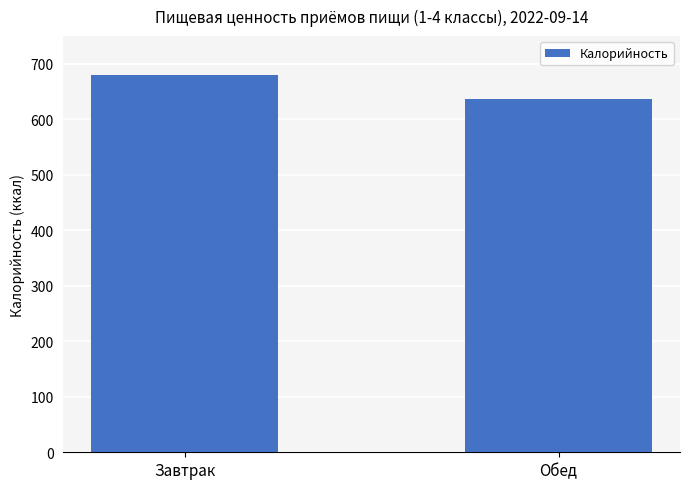

Reading left to right, list all the values displayed in this chart.

Завтрак=680.0	Обед=636.6